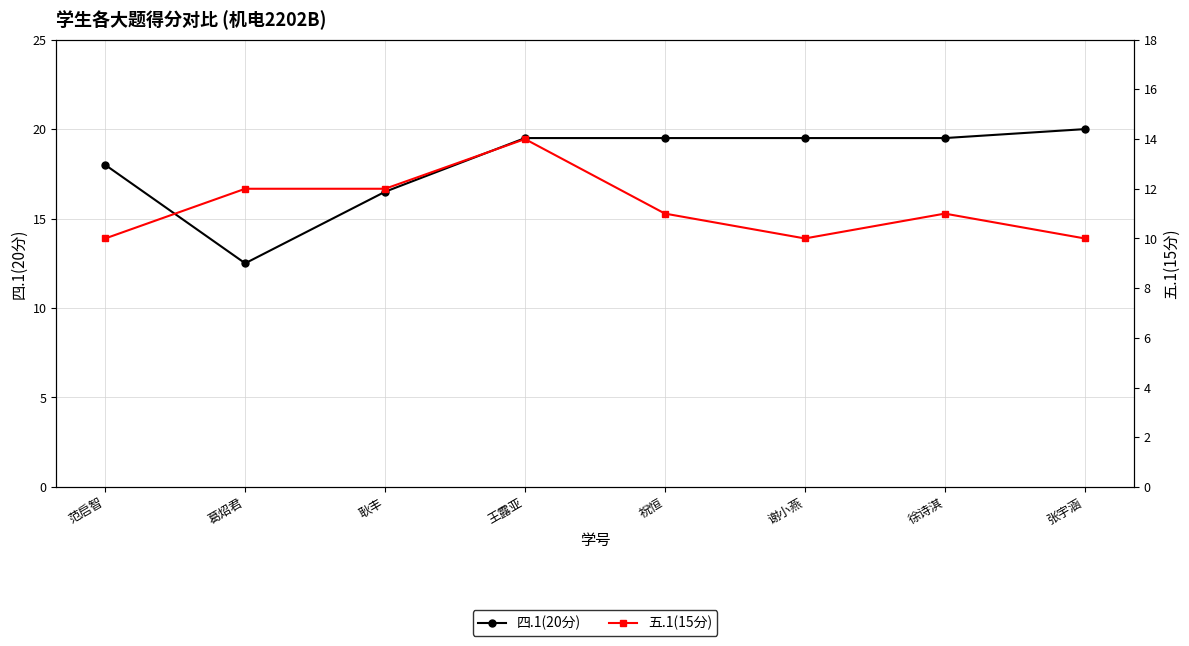

Reading left to right, list all the values displayed in this chart.

四.1(20分): 范启智=18.0	葛炤君=12.5	耿丰=16.5	王露亚=19.5	祝恒=19.5	谢小燕=19.5	徐诗淇=19.5	张宇涵=20.0
五.1(15分): 范启智=10.0	葛炤君=12.0	耿丰=12.0	王露亚=14.0	祝恒=11.0	谢小燕=10.0	徐诗淇=11.0	张宇涵=10.0